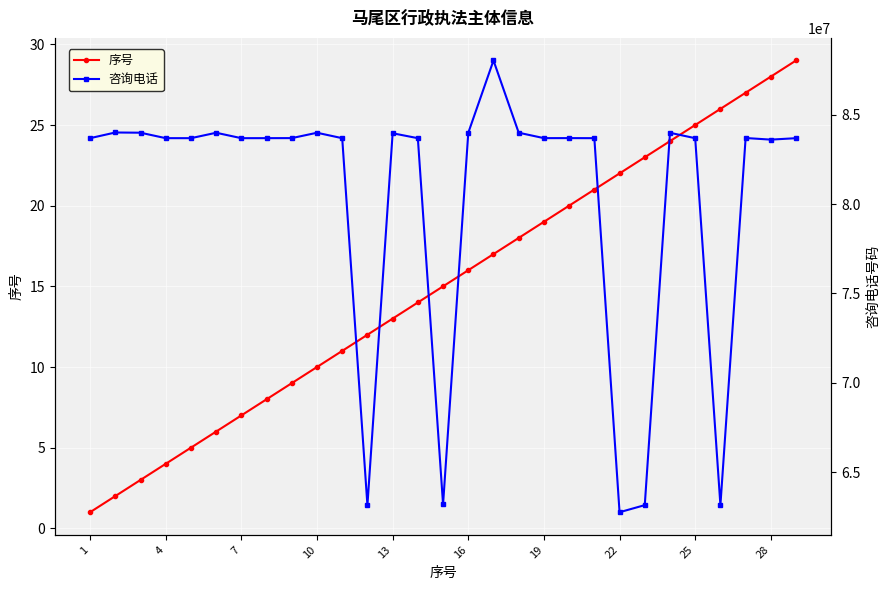

The 序号 series shows 19 at 13. True or false?

False